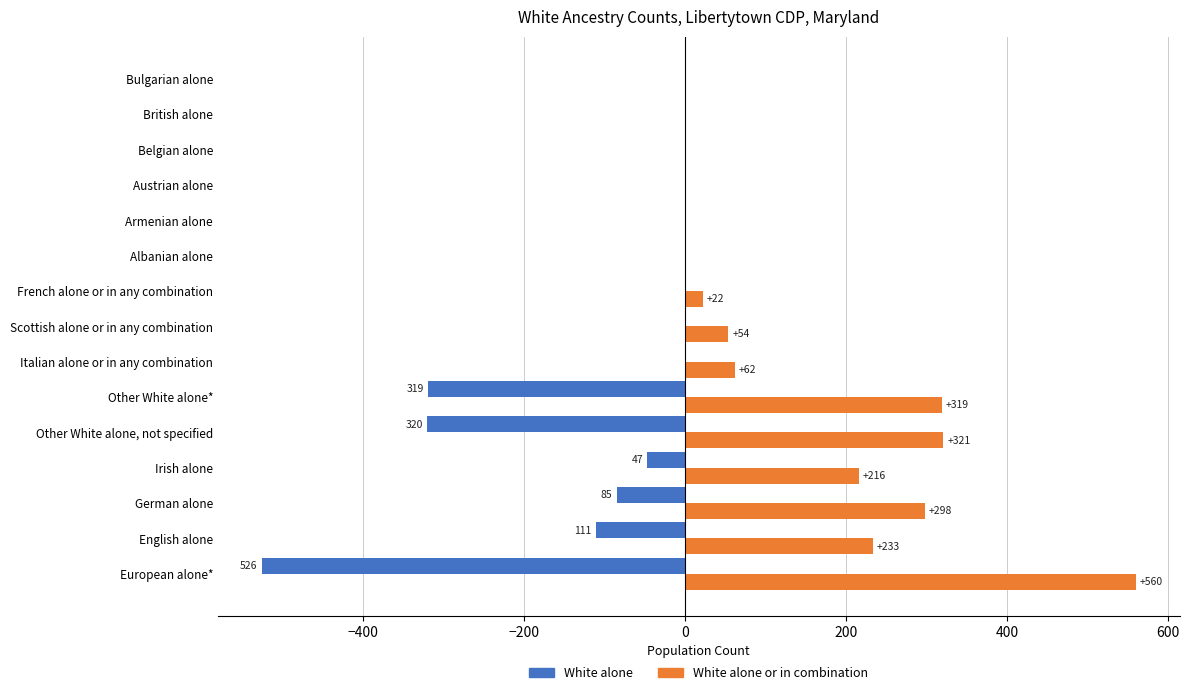

What is the sum of all White alone values?

-1408